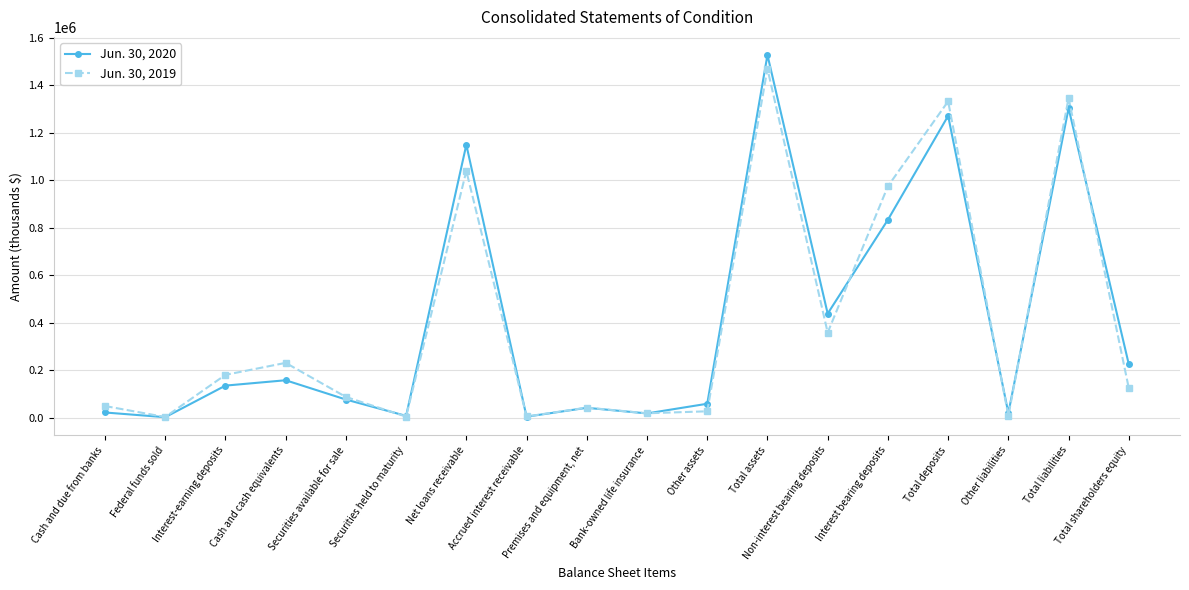

Which series has the widest spread of values?

Jun. 30, 2020